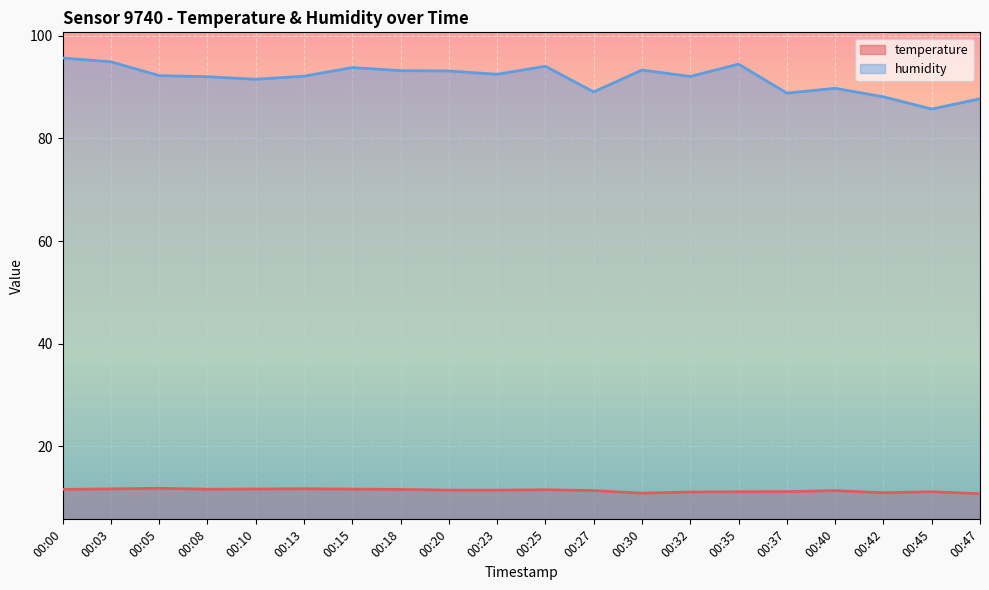

Where is the first local maximum for temperature?

00:05